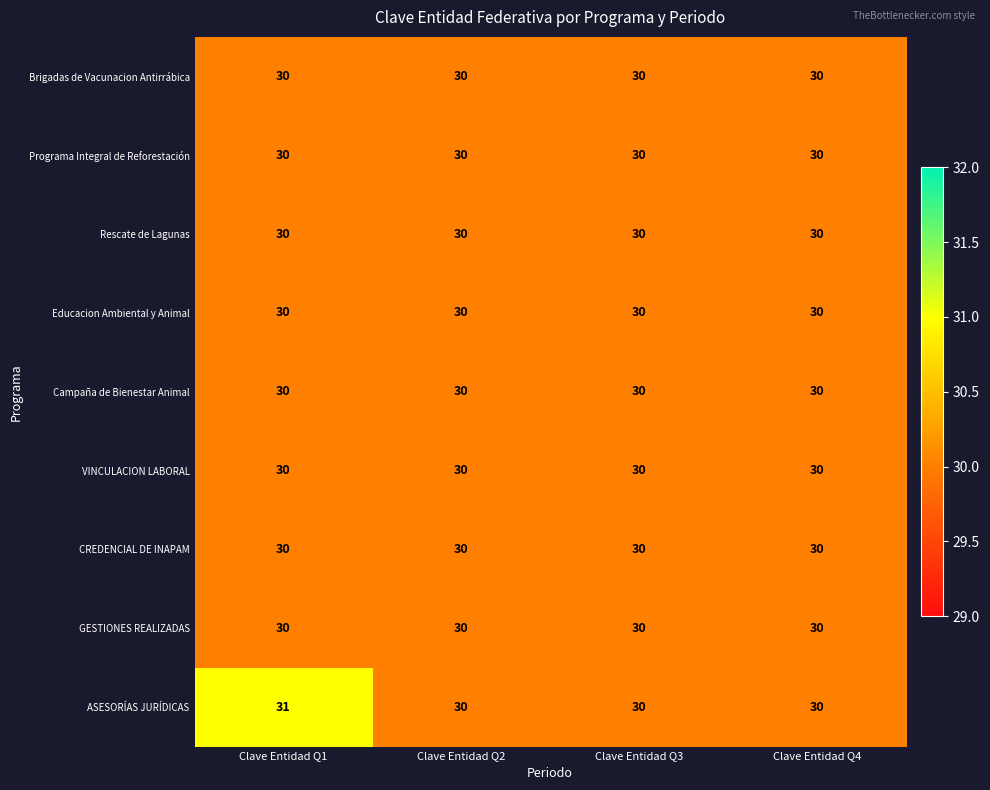

At which category is the sum across all series the highest?

Clave Entidad Q1